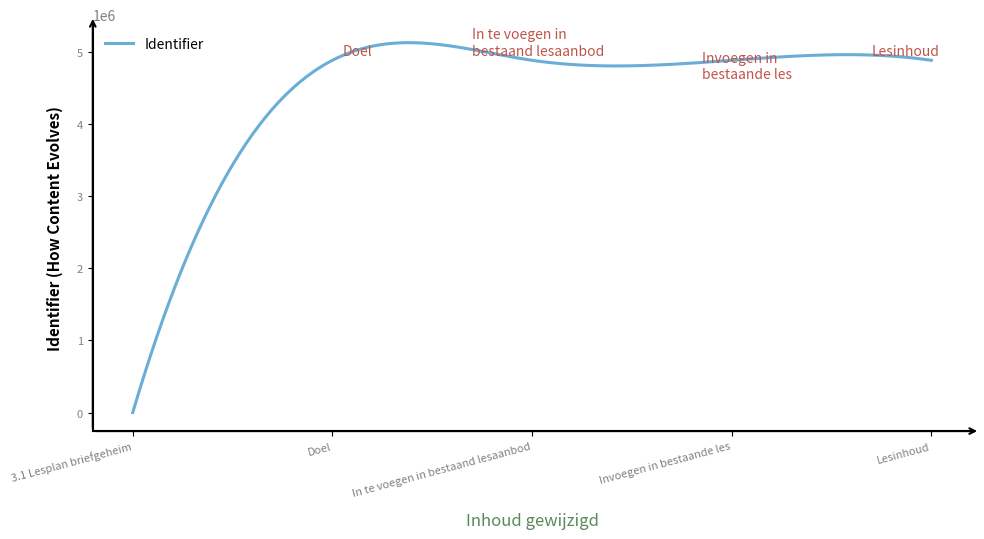

What is the difference between the maximum and minimum values?

5131310.5